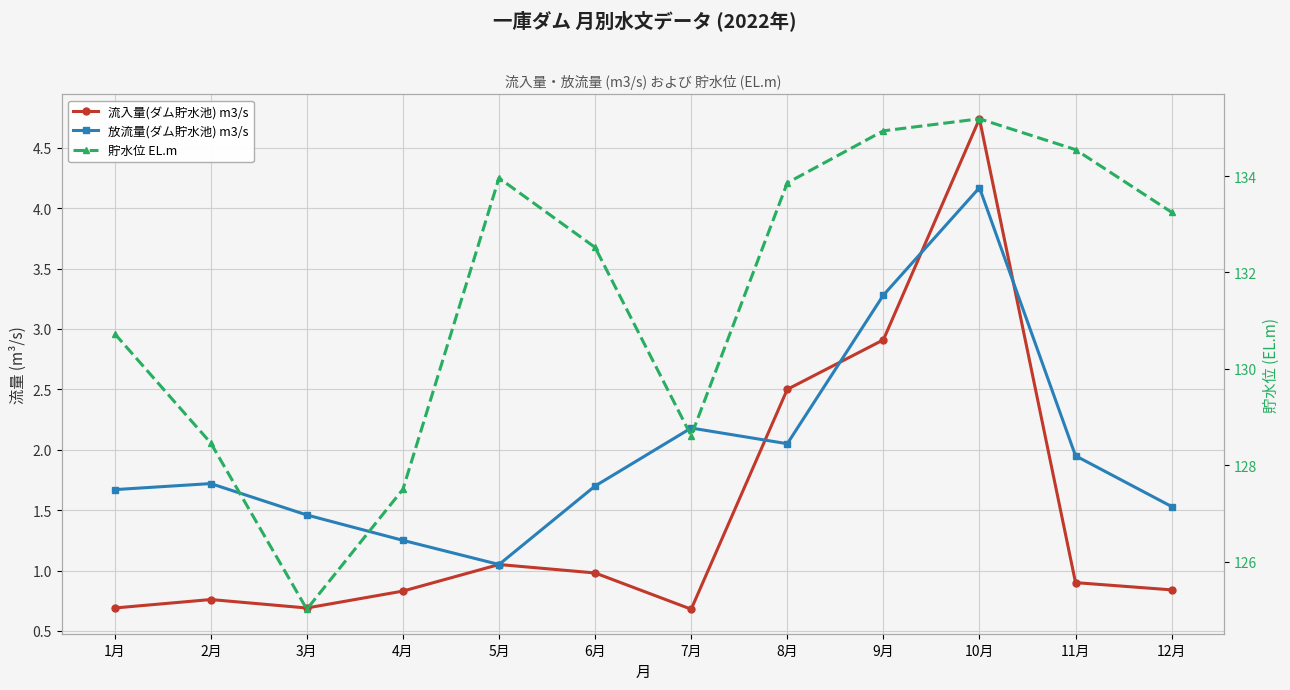

List the labels in order of 流入量(ダム貯水池) m3/s value, largest first.

10月, 9月, 8月, 5月, 6月, 11月, 12月, 4月, 2月, 1月, 3月, 7月